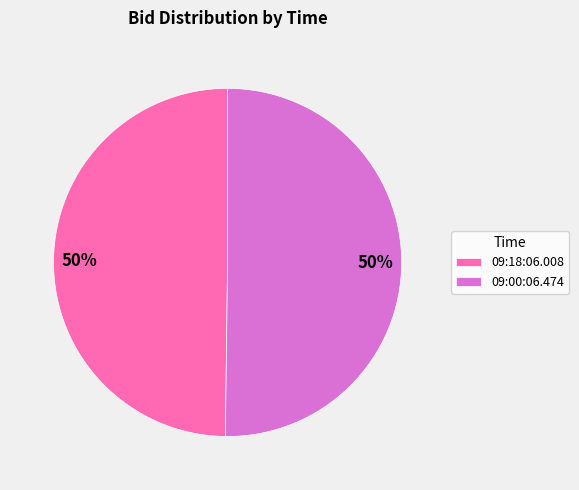

The 09:00:06.474 slice represents 50% of the pie. True or false?

True